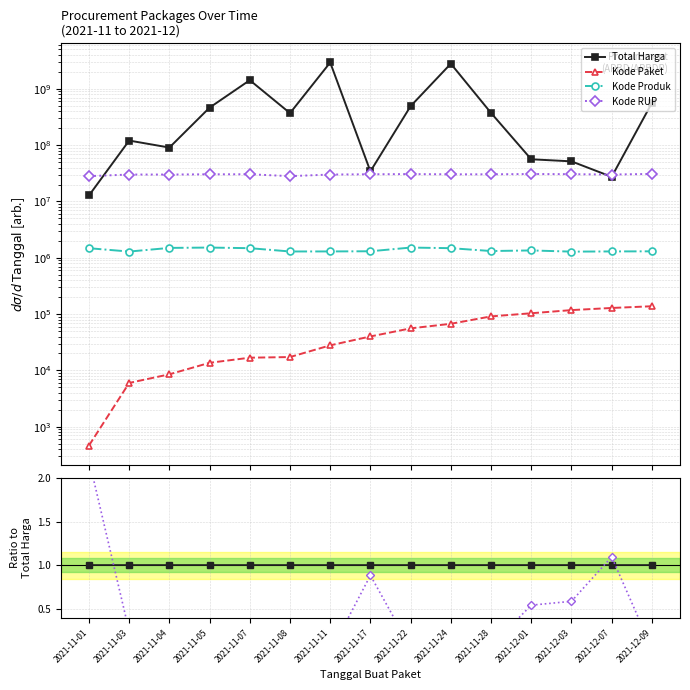

How many times do Total Harga and Kode RUP cross each other?

3